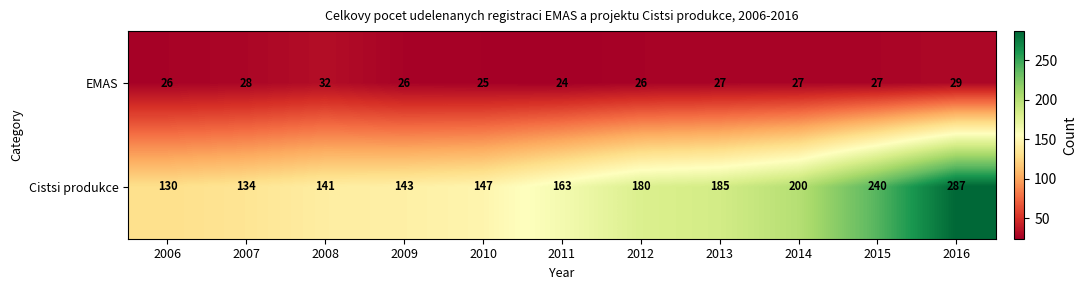

List the series in order of their peak value, highest first.

Cistsi produkce, EMAS